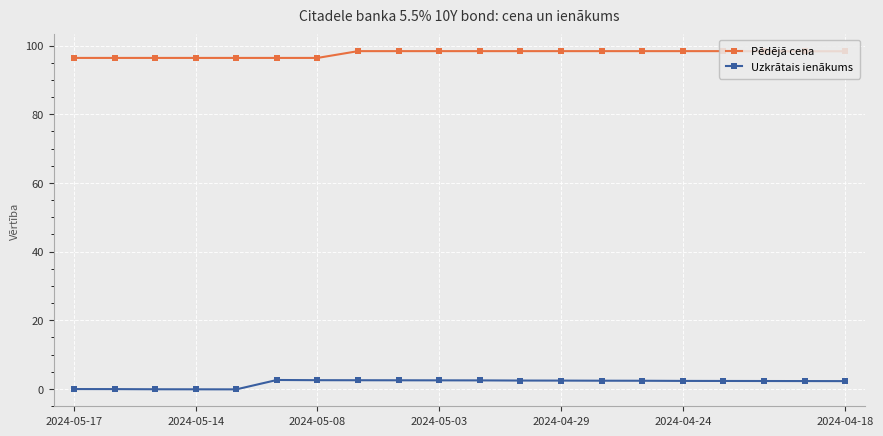

What is the value of the Uzkrātais ienākums point at the 10th from the left?

2.5